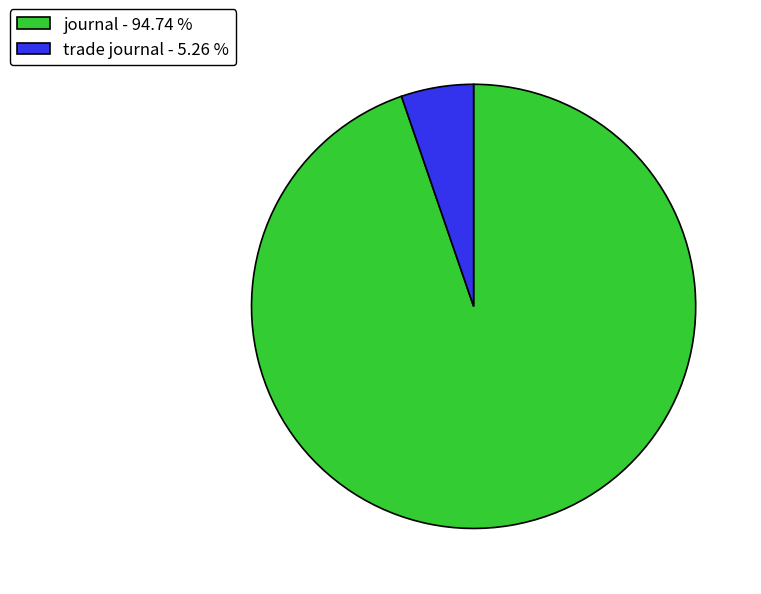

Is the sum of journal - 94.74 % and trade journal - 5.26 % greater than half?

Yes